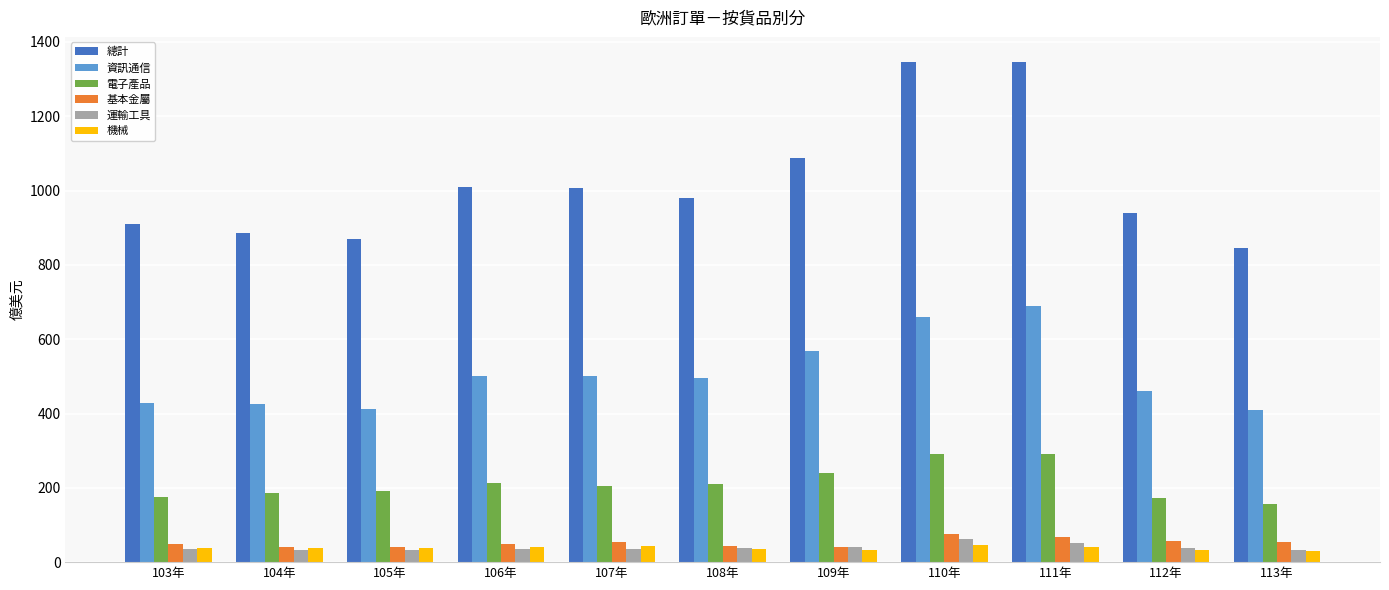

At which label is 資訊通信 closest to 548?

109年